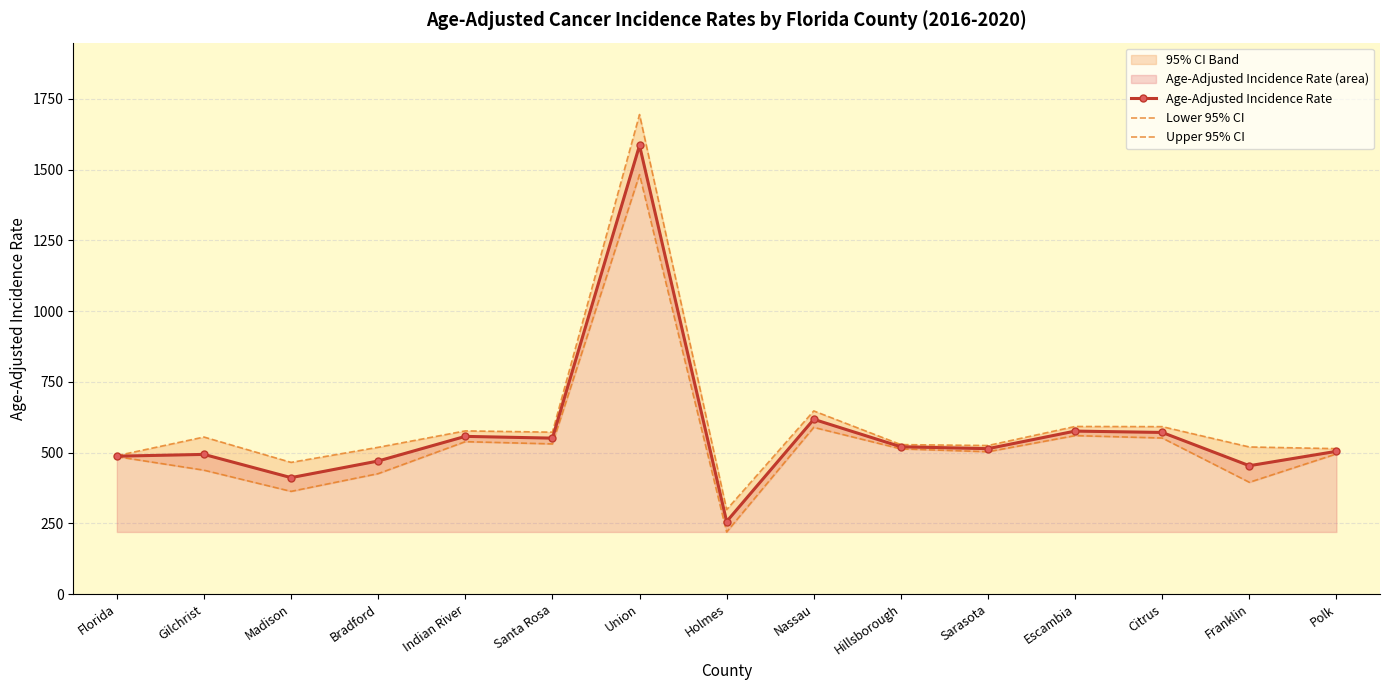

What is the maximum value shown in the chart?

1694.8